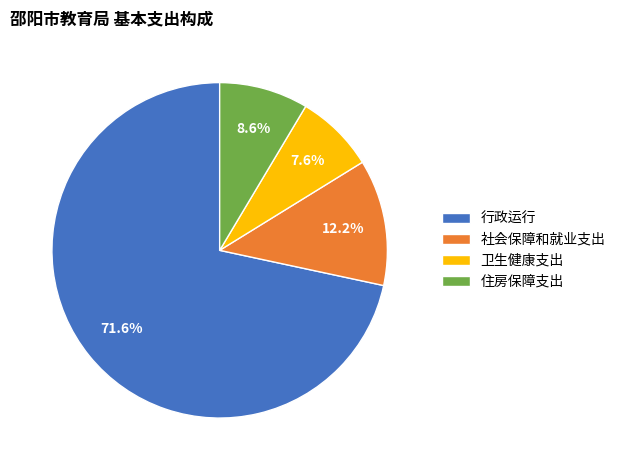

What is the smallest slice in the pie chart?

卫生健康支出